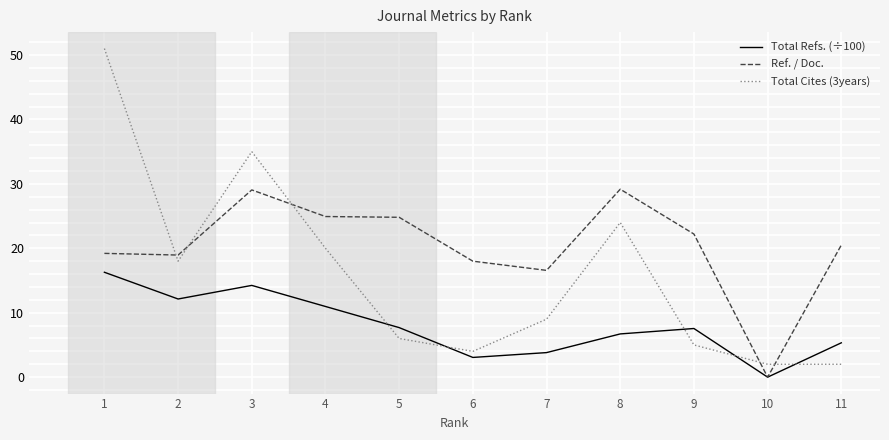

What value does the Total Cites (3years) series have at 8?

24.0